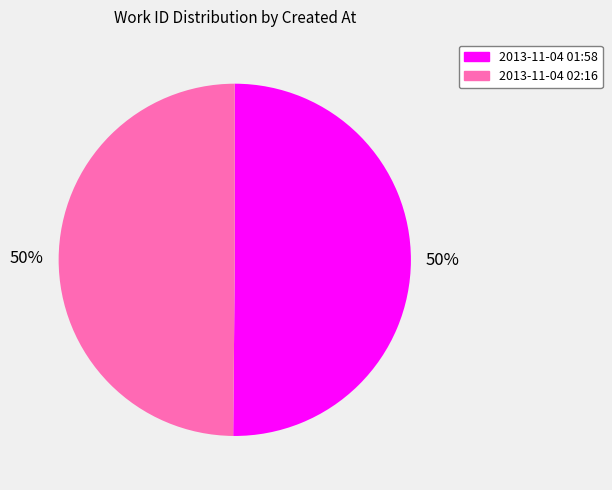

To the nearest percent, what is the average slice percentage?

50%